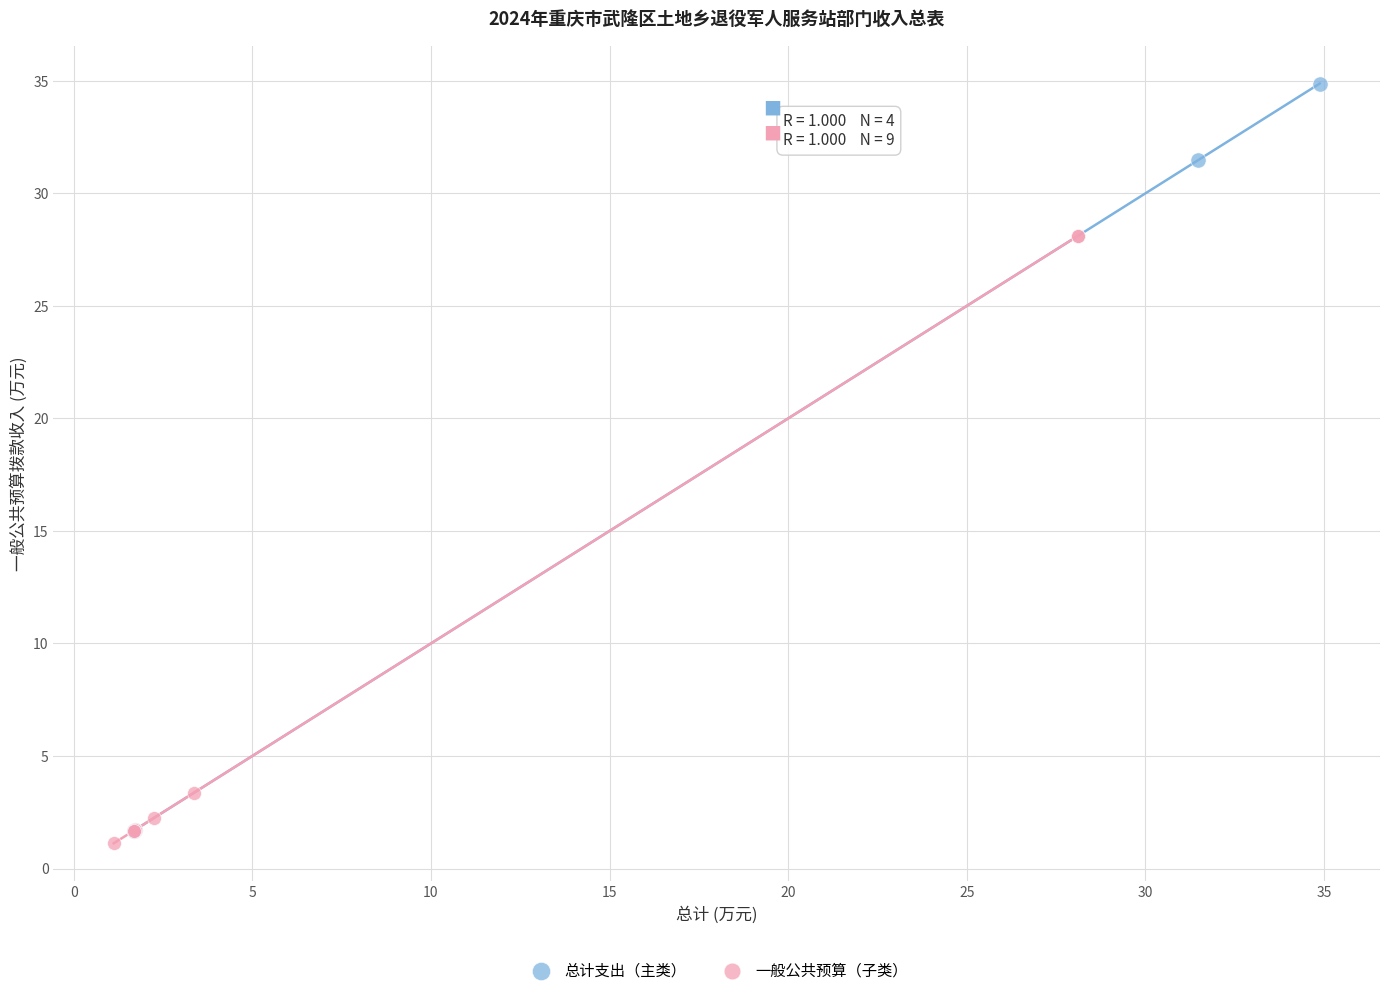

Which series has the largest Y range (max minus min)?

总计支出（主类）